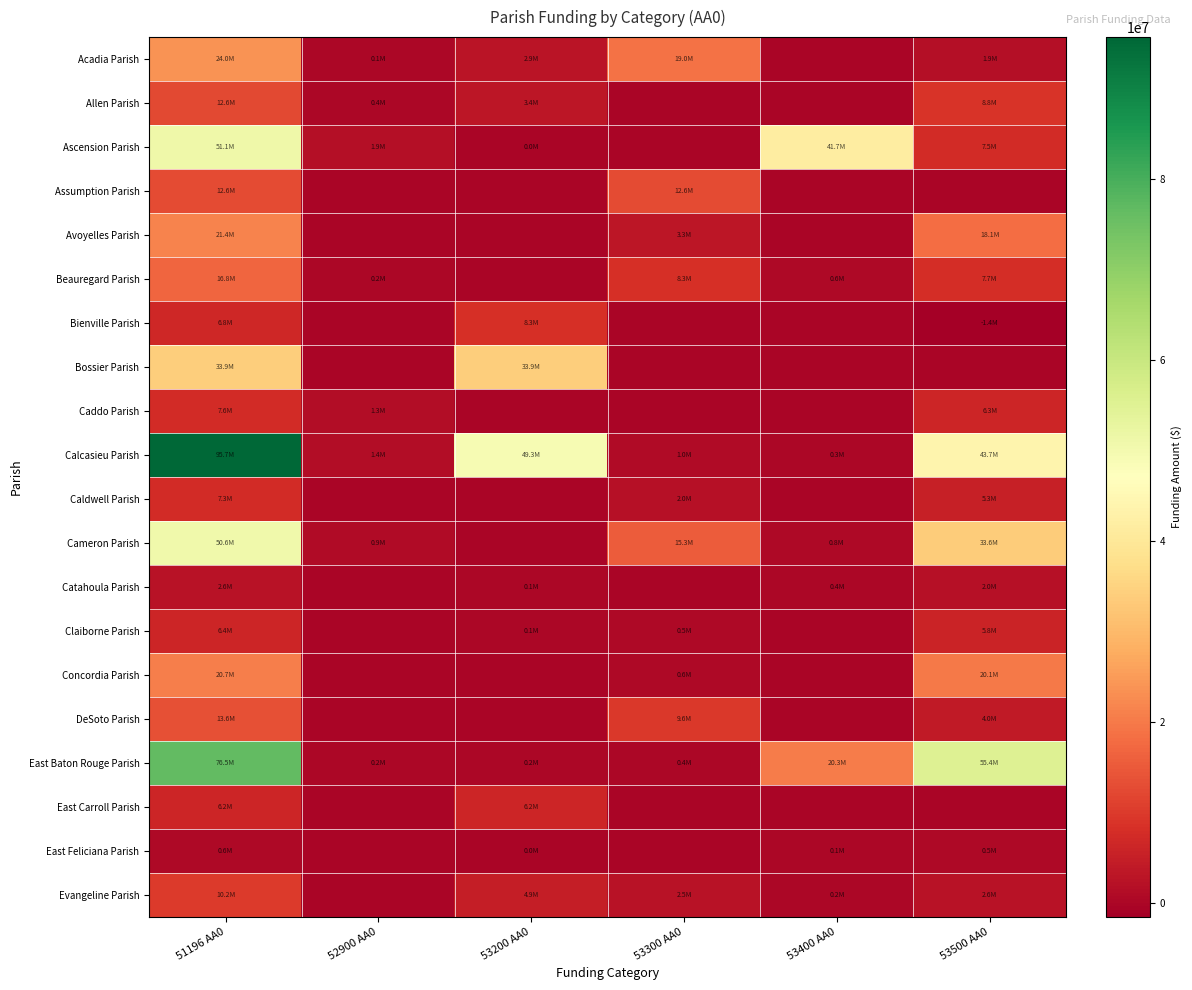

How many data points does each series have?

6